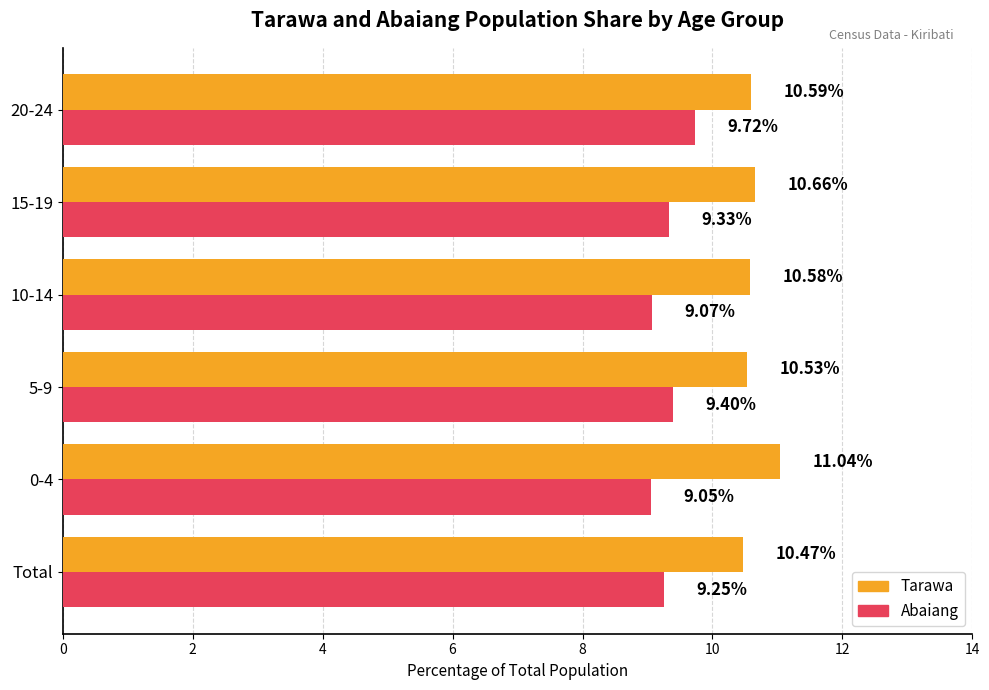

Is the value of Tarawa at Total greater than the value of Abaiang at 5-9?

Yes